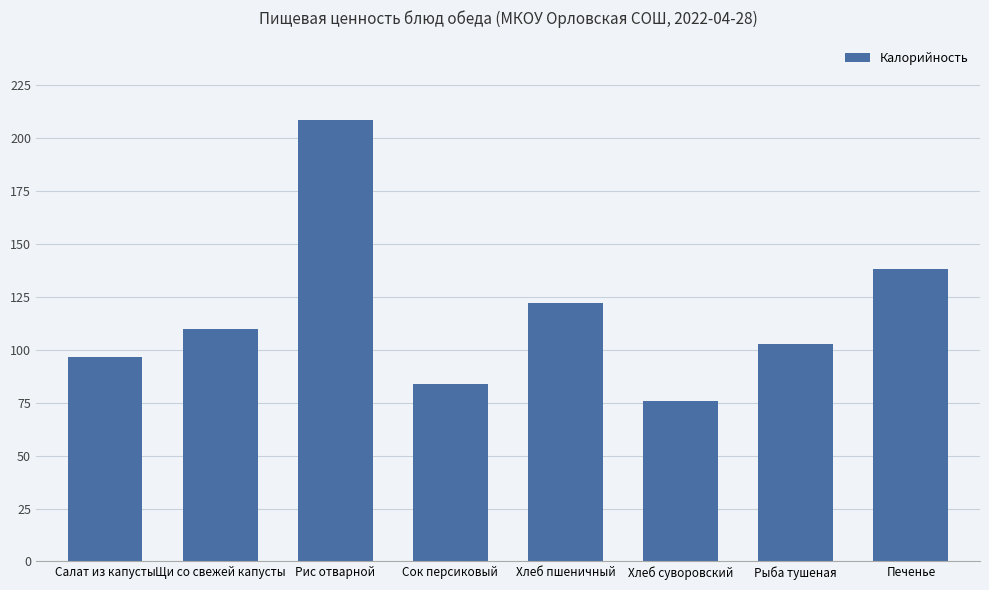

What is the difference between the values at Хлеб пшеничный and Хлеб суворовский?

46.3